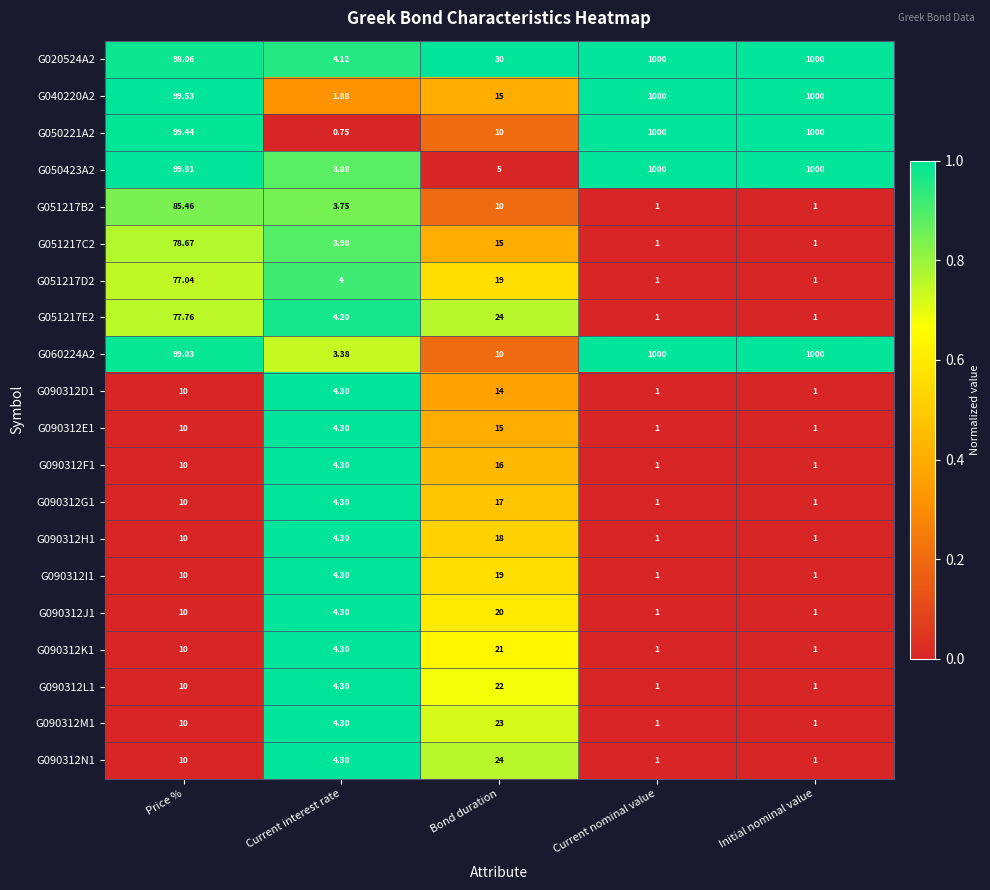

Is the value of G040220A2 at Current interest rate greater than the value of G020524A2 at Current interest rate?

No